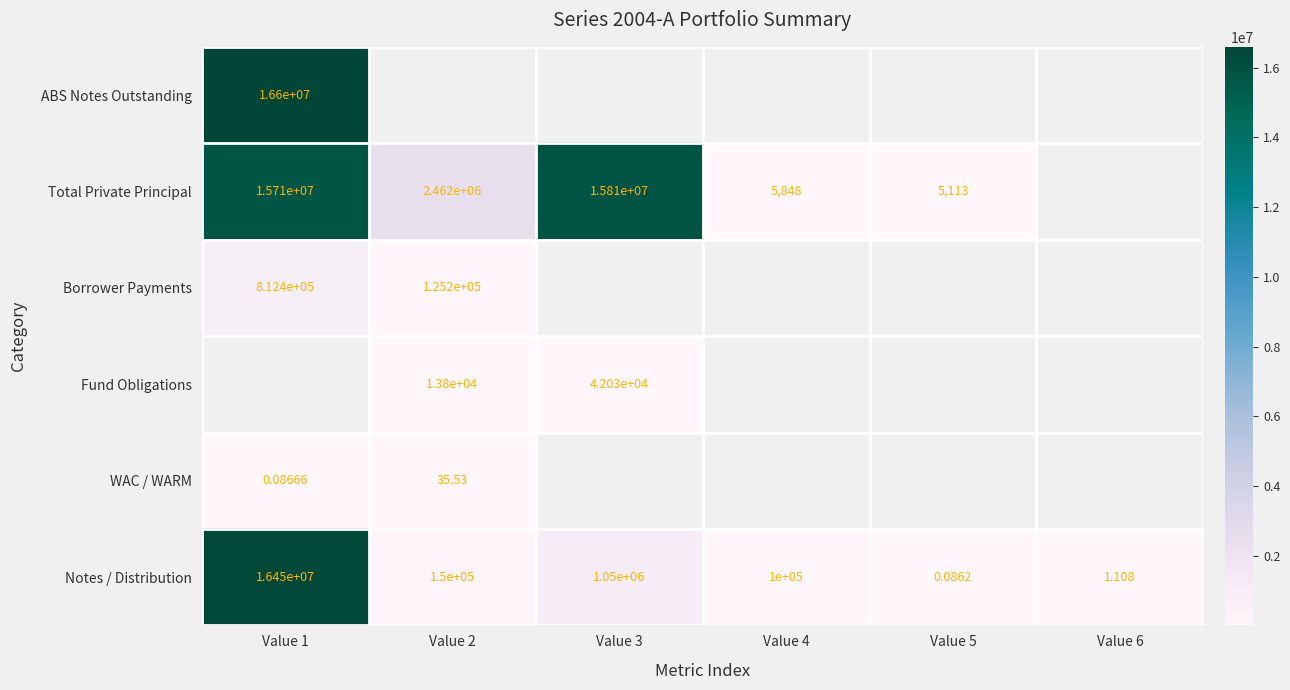

Is it true that Borrower Payments equals 812408.4 at Value 1?

True